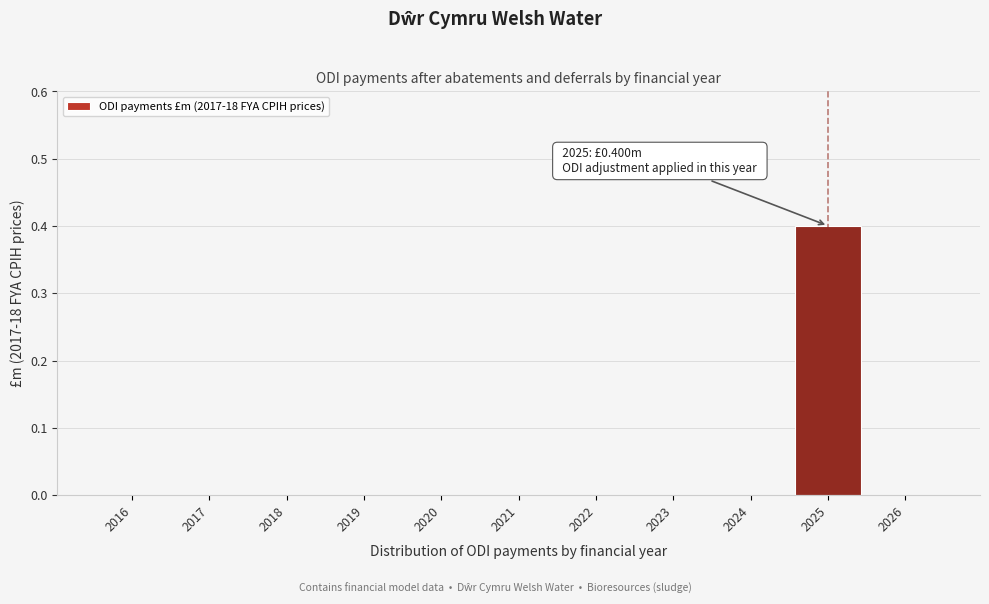

Reading left to right, list all the values displayed in this chart.

2016=0.0	2017=0.0	2018=0.0	2019=0.0	2020=0.0	2021=0.0	2022=0.0	2023=0.0	2024=0.0	2025=0.4	2026=0.0